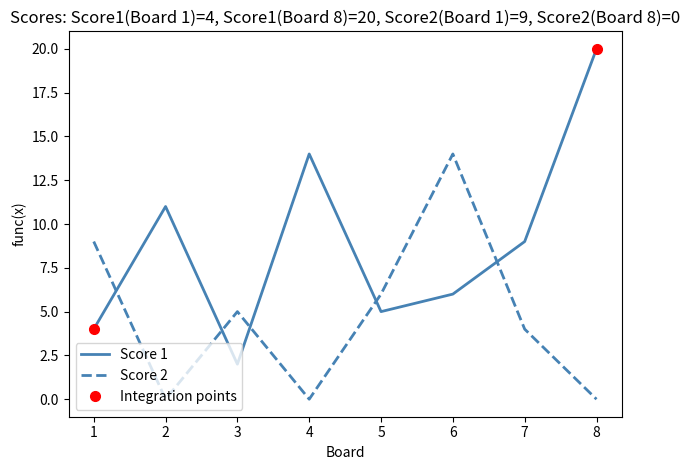

At which category does Score 2 reach its first local valley?

2